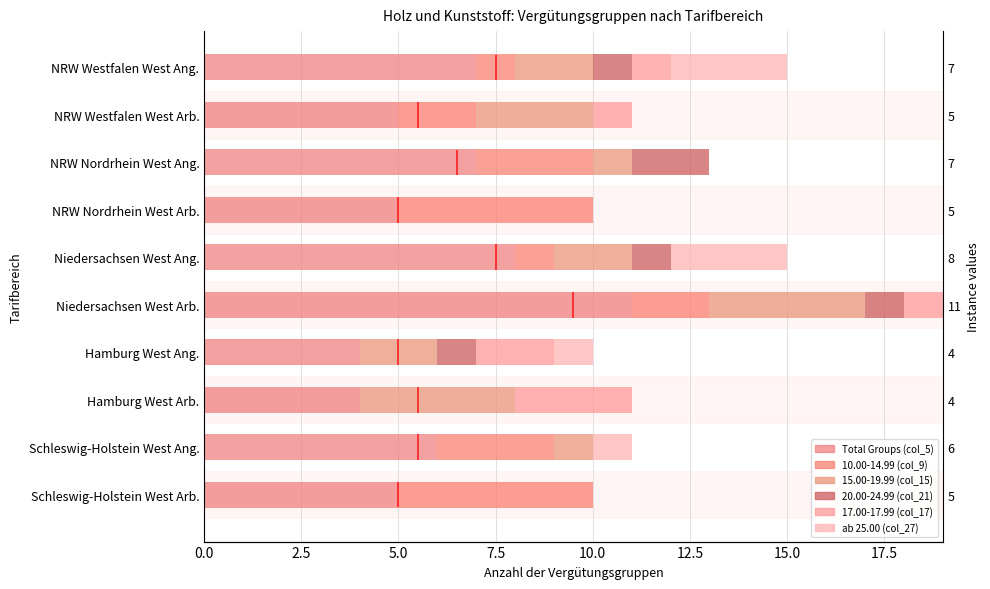

Which series has the widest spread of values?

Total Groups (col_5)